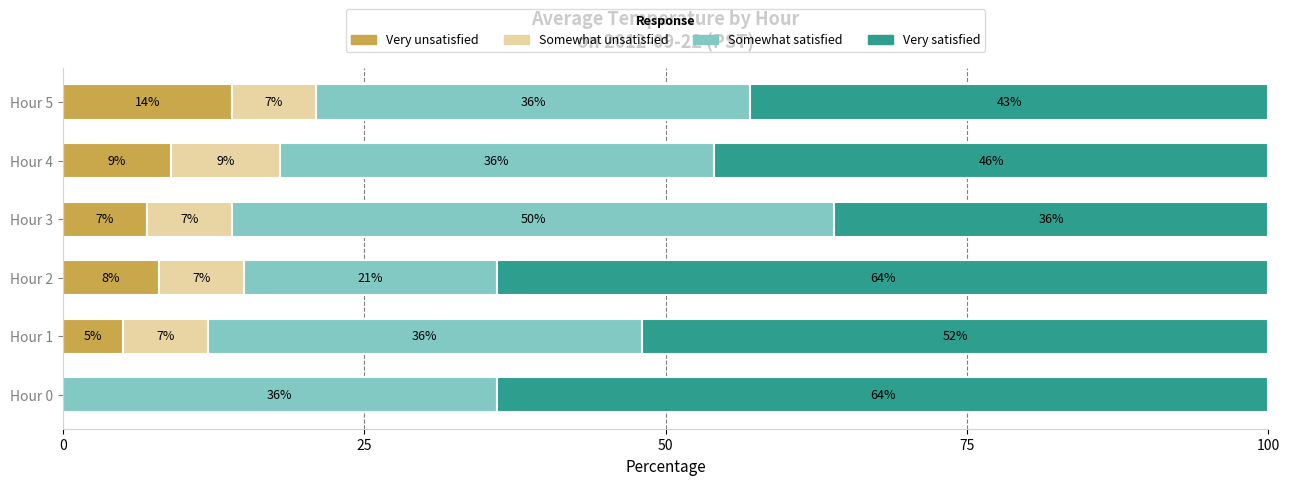

What value does the Very unsatisfied series have at Hour 5?

14